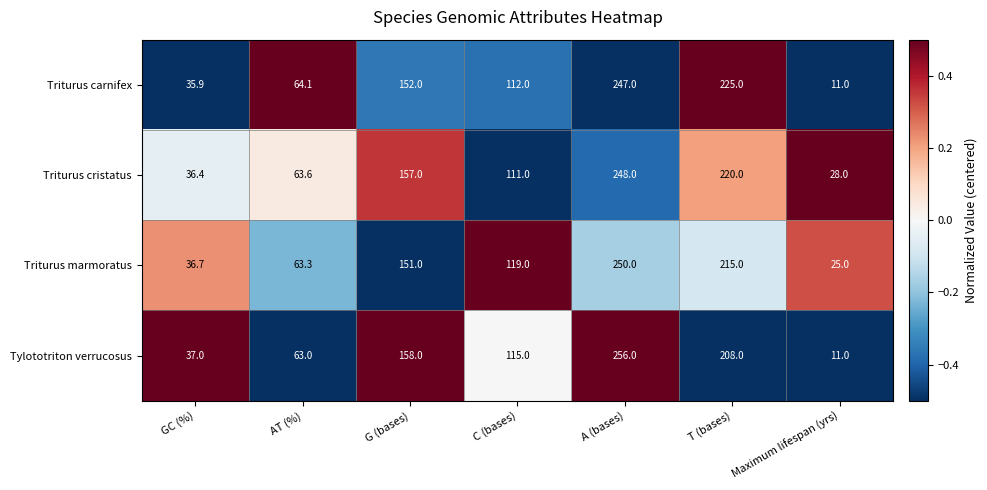

The value of Triturus carnifex at AT (%) is 14.9. True or false?

False